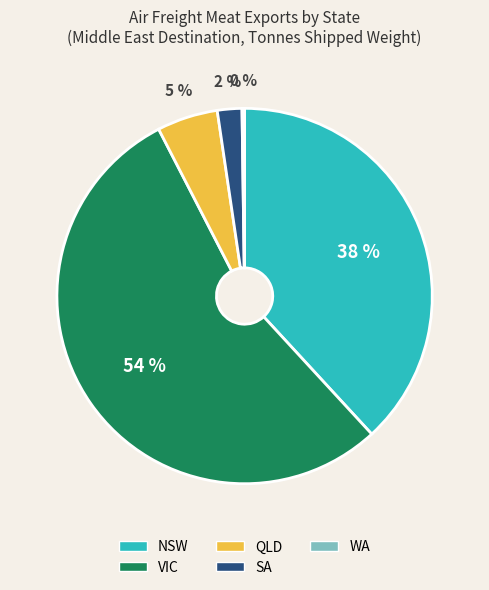

Combined, do NSW and QLD account for over 50%?

No